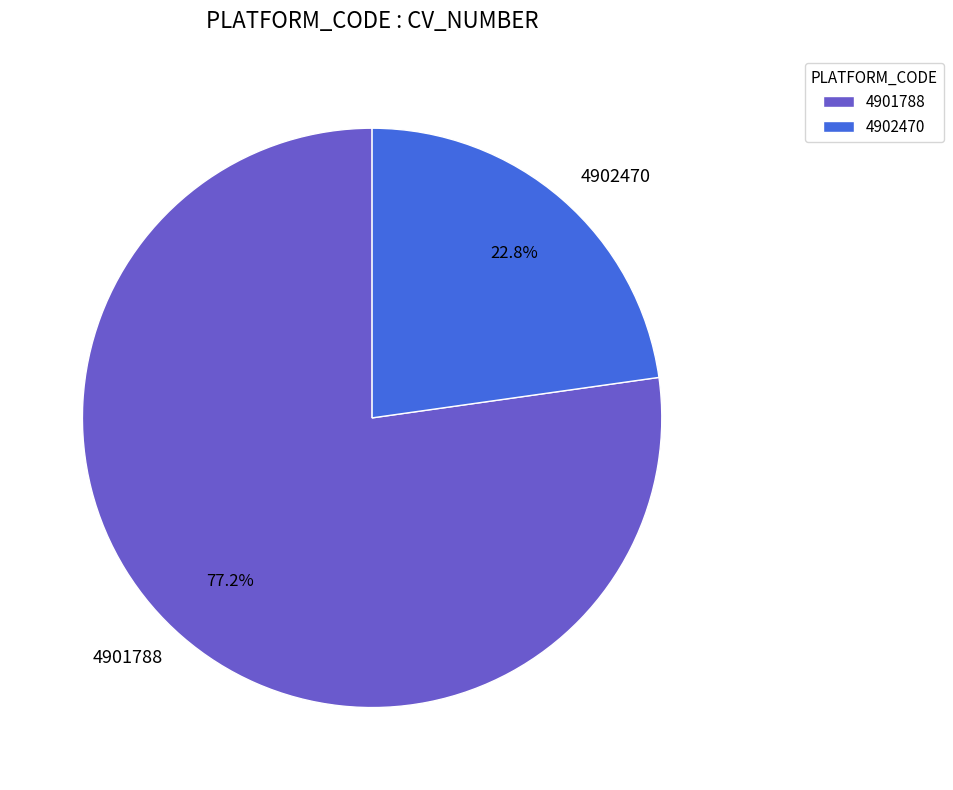

Which has a higher value, 4901788 or 4902470?

4901788